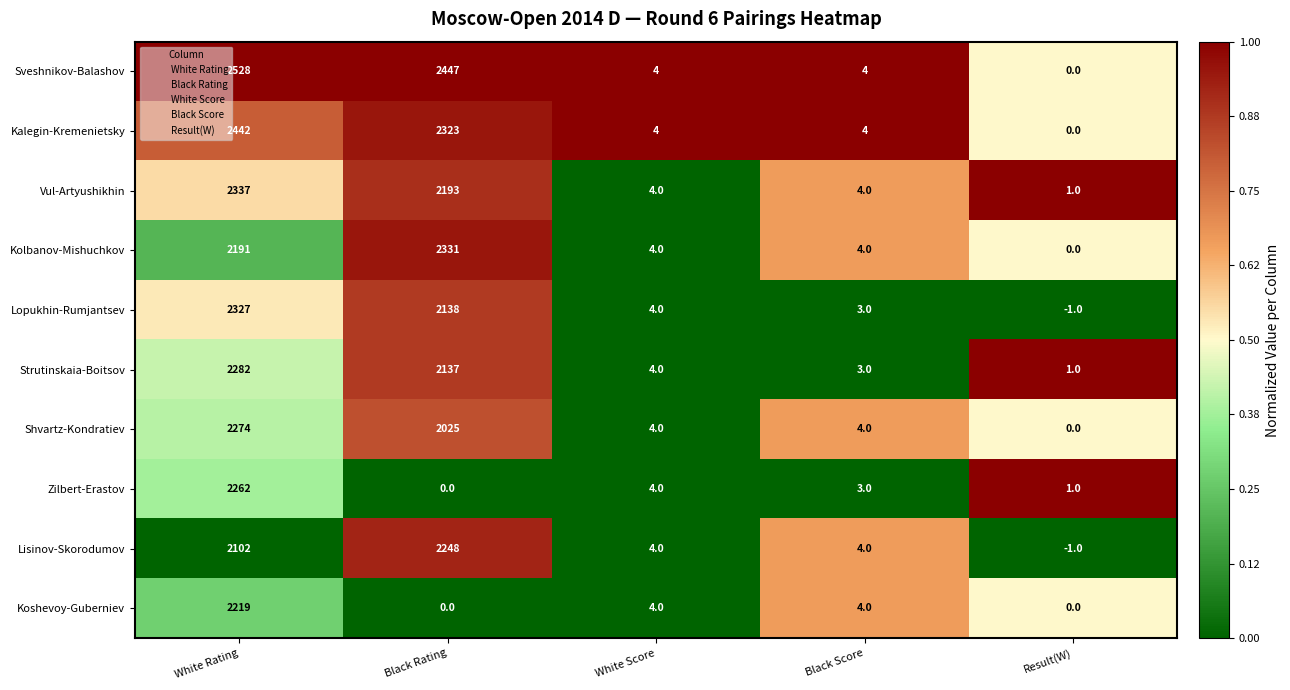

True or false: Koshevoy-Guberniev has a value of 984 at White Rating.

False